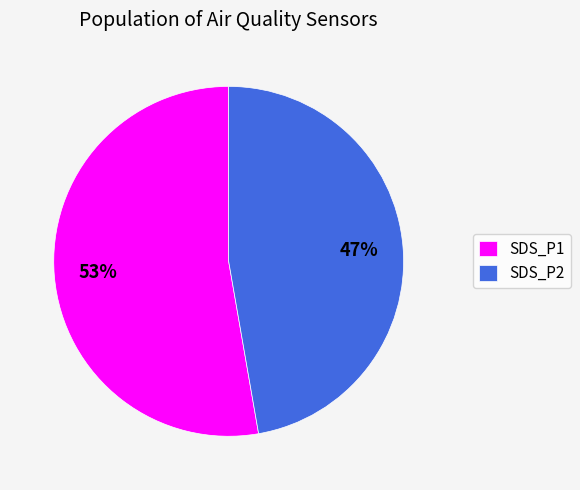

Count the number of slices in the pie.

2